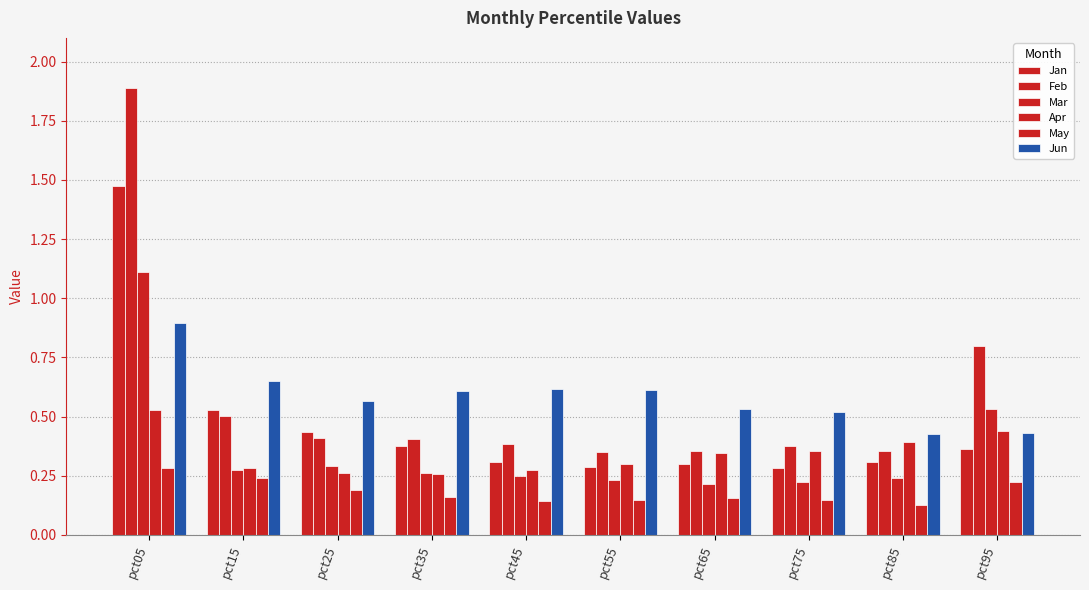

How many bars are there in each group?

6